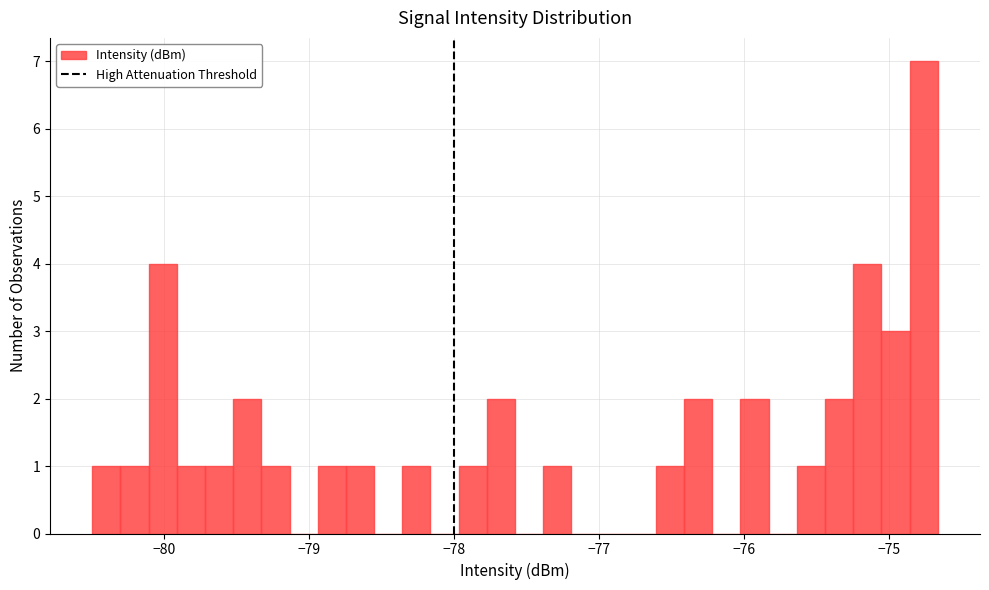

Around what value on the x-axis is the tallest bar? Give the approximate position of its centre, as read against the axis.

-74.8